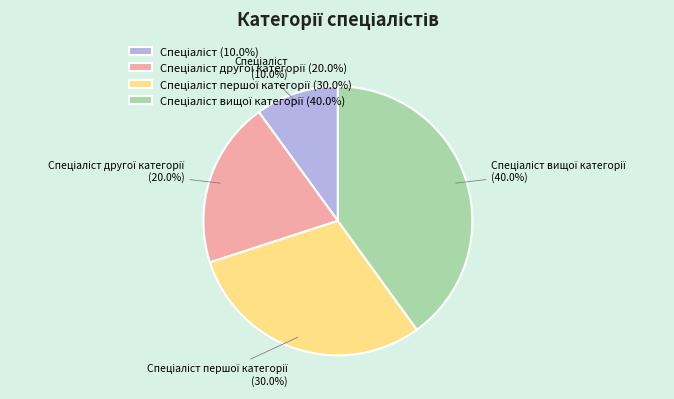

Does any single category account for the majority?

No